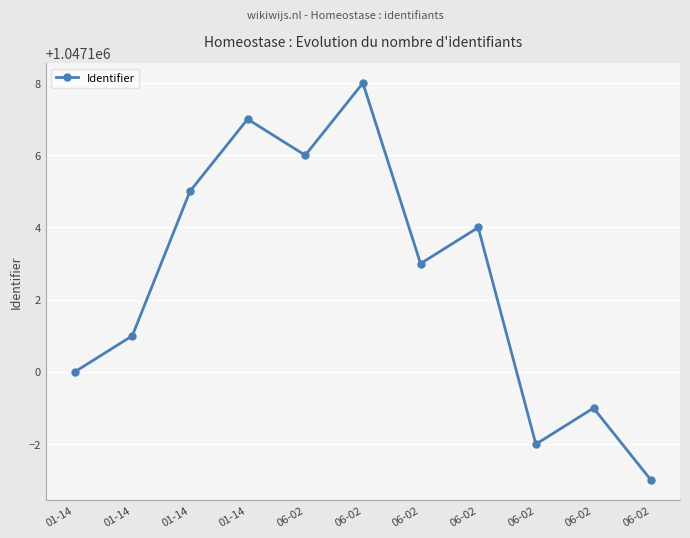

Is this an area chart (filled region under the line)?

No